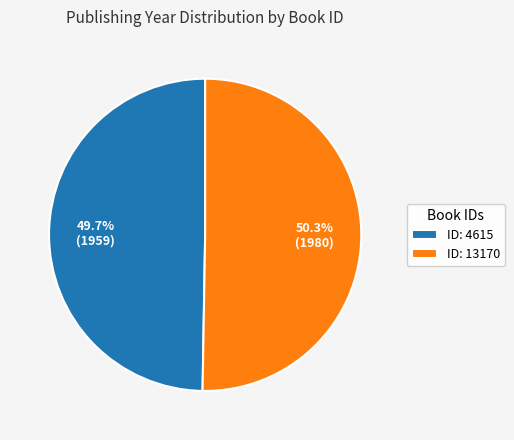

Combined, do ID: 4615 and ID: 13170 account for over 50%?

Yes